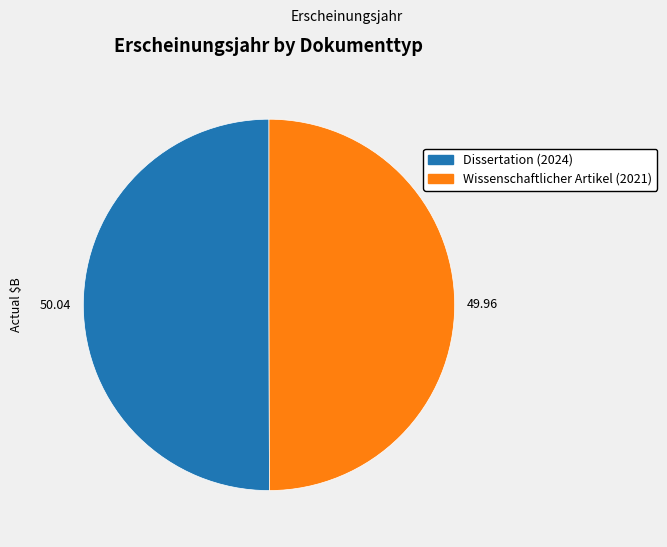

Combined, do Wissenschaftlicher Artikel (2021) and Dissertation (2024) account for over 50%?

Yes